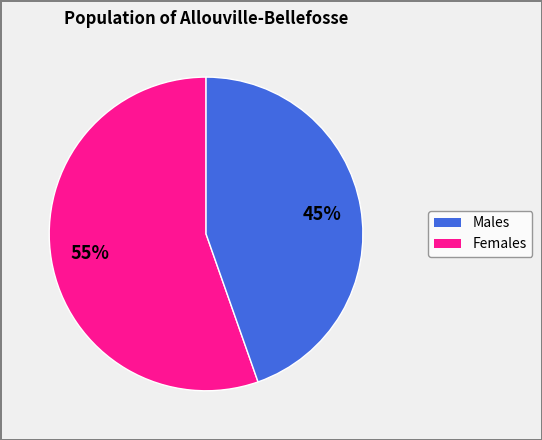

To the nearest percent, what is the average slice percentage?

50%